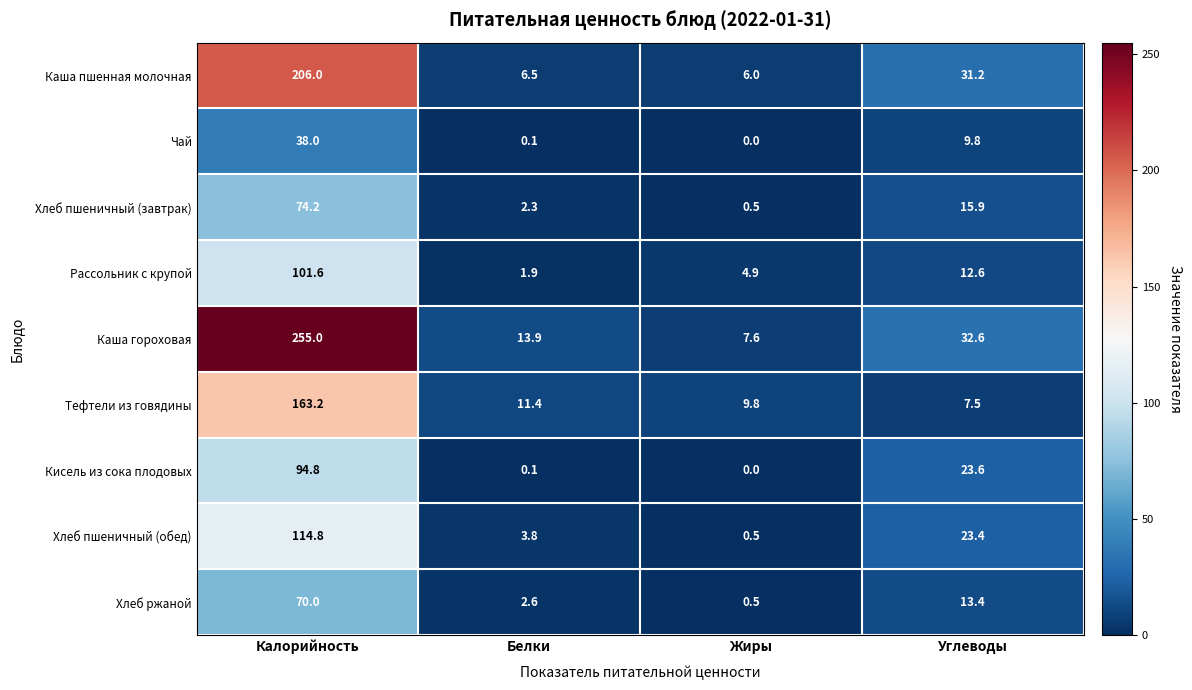

What is the difference between the second highest and minimum values in the Тефтели из говядины series?

3.9